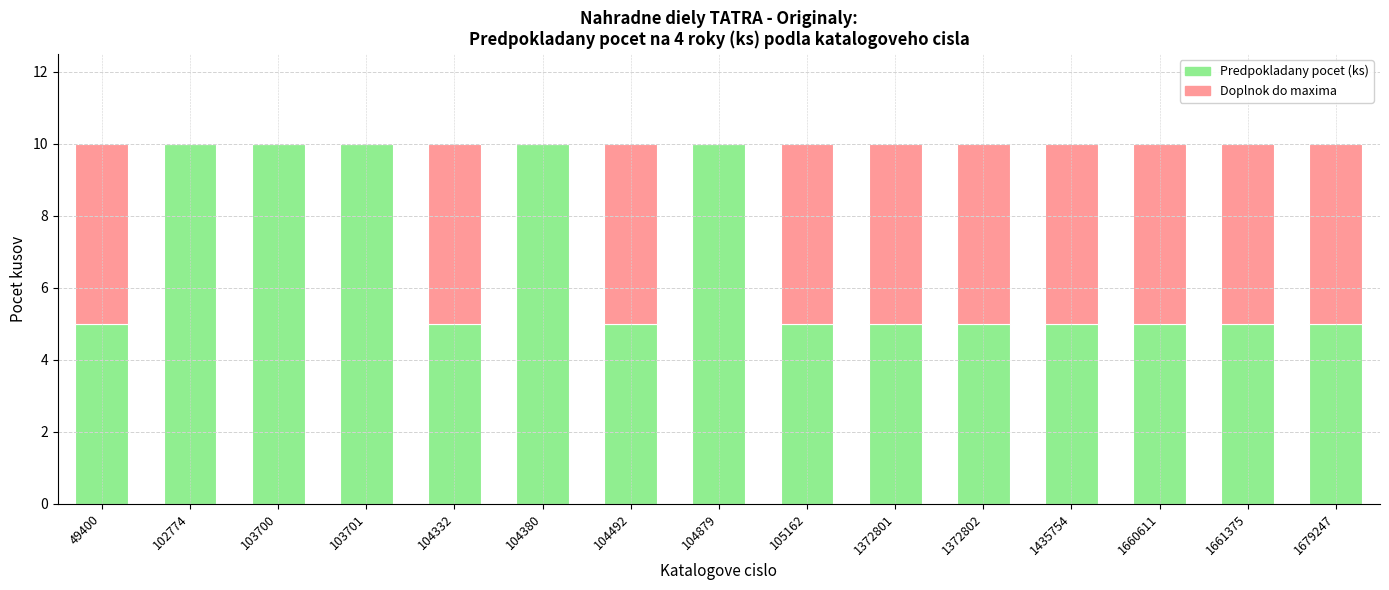

What is the total value across all series at 103701?

10